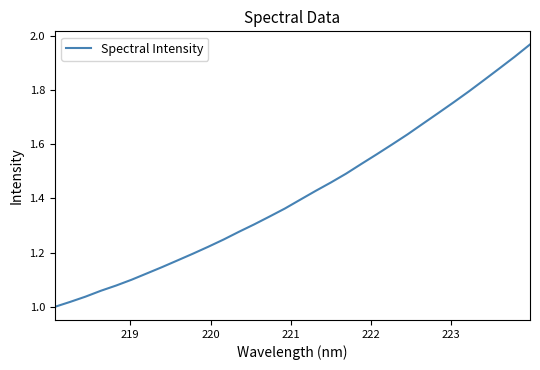

How many lines are shown in the chart?

1